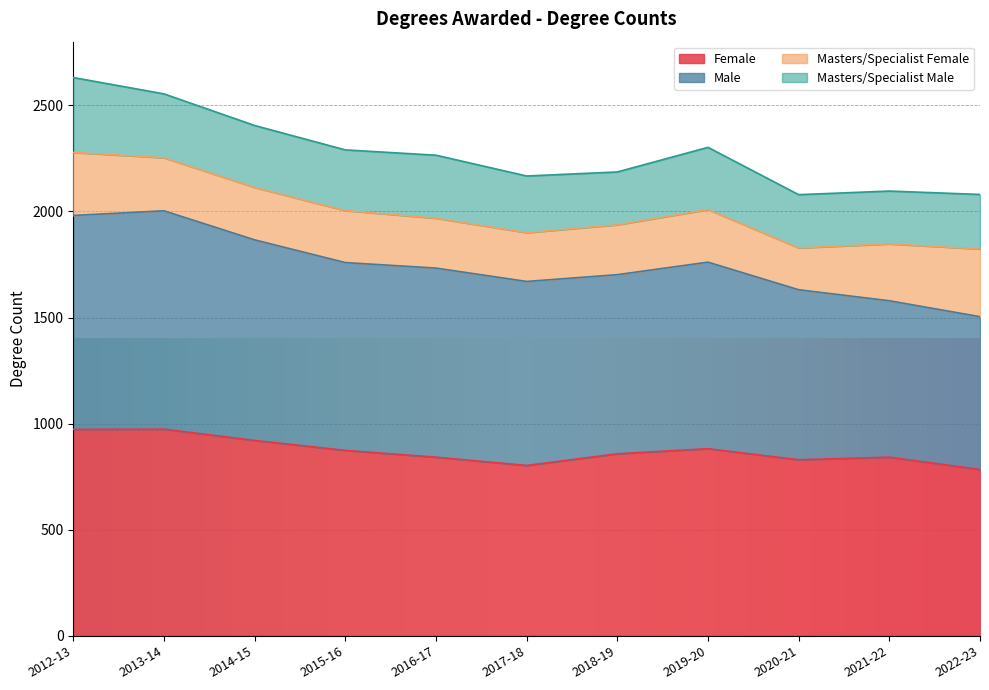

What is the total value across all series at 2021-22?

2096